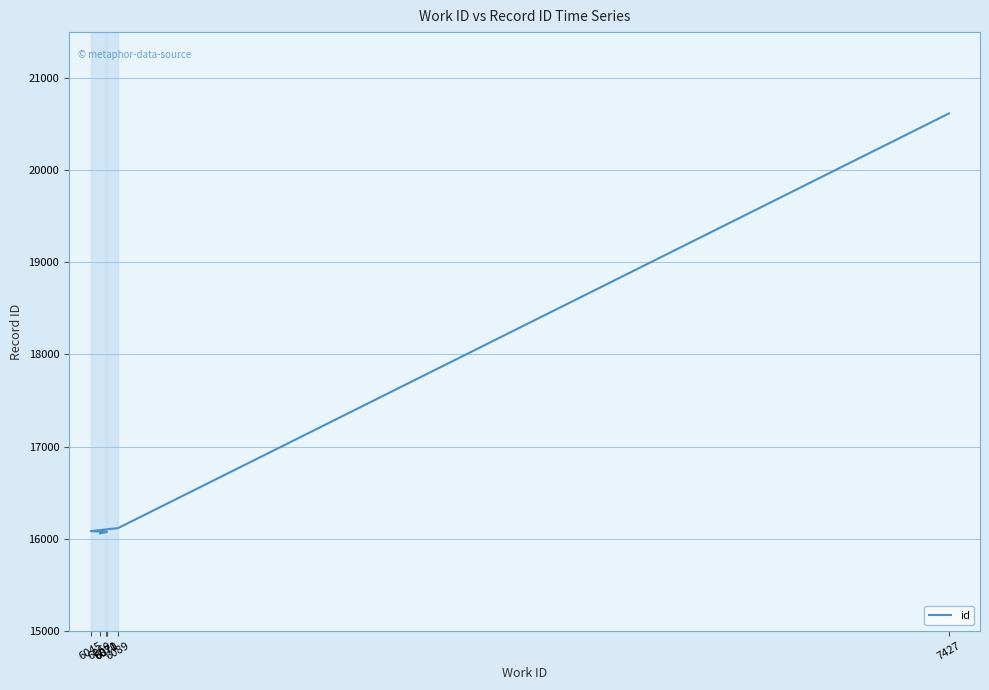

Does the chart have visible grid lines?

Yes